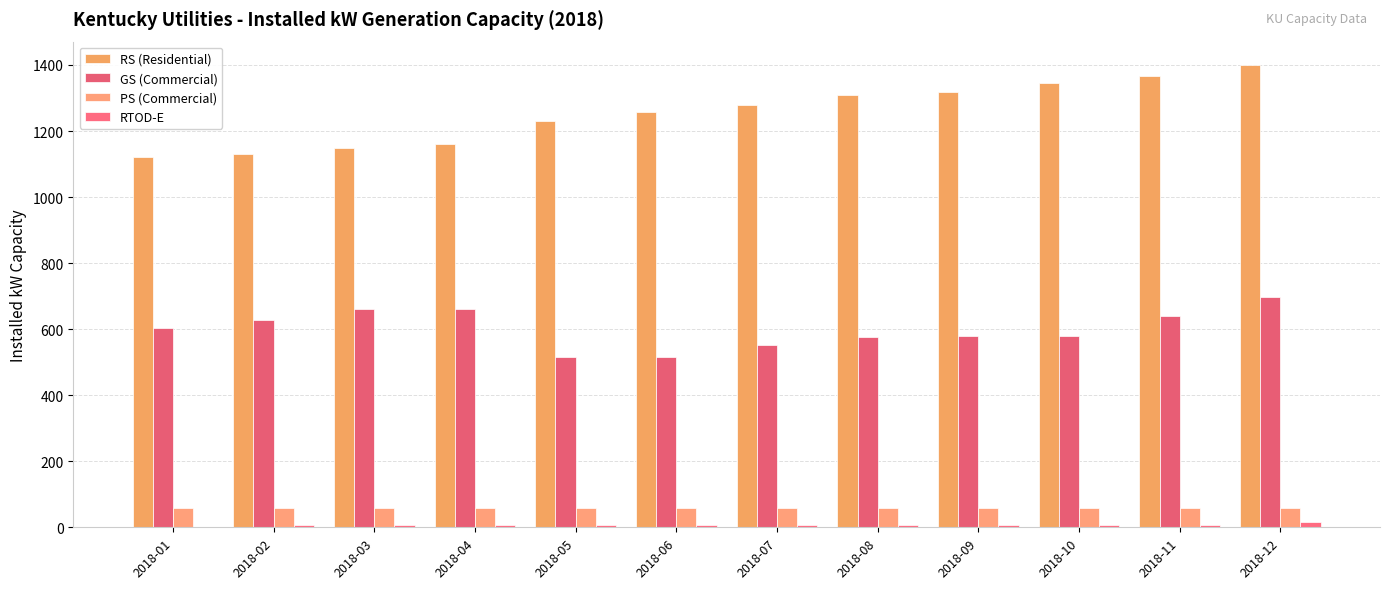

How many distinct data groups are displayed?

4